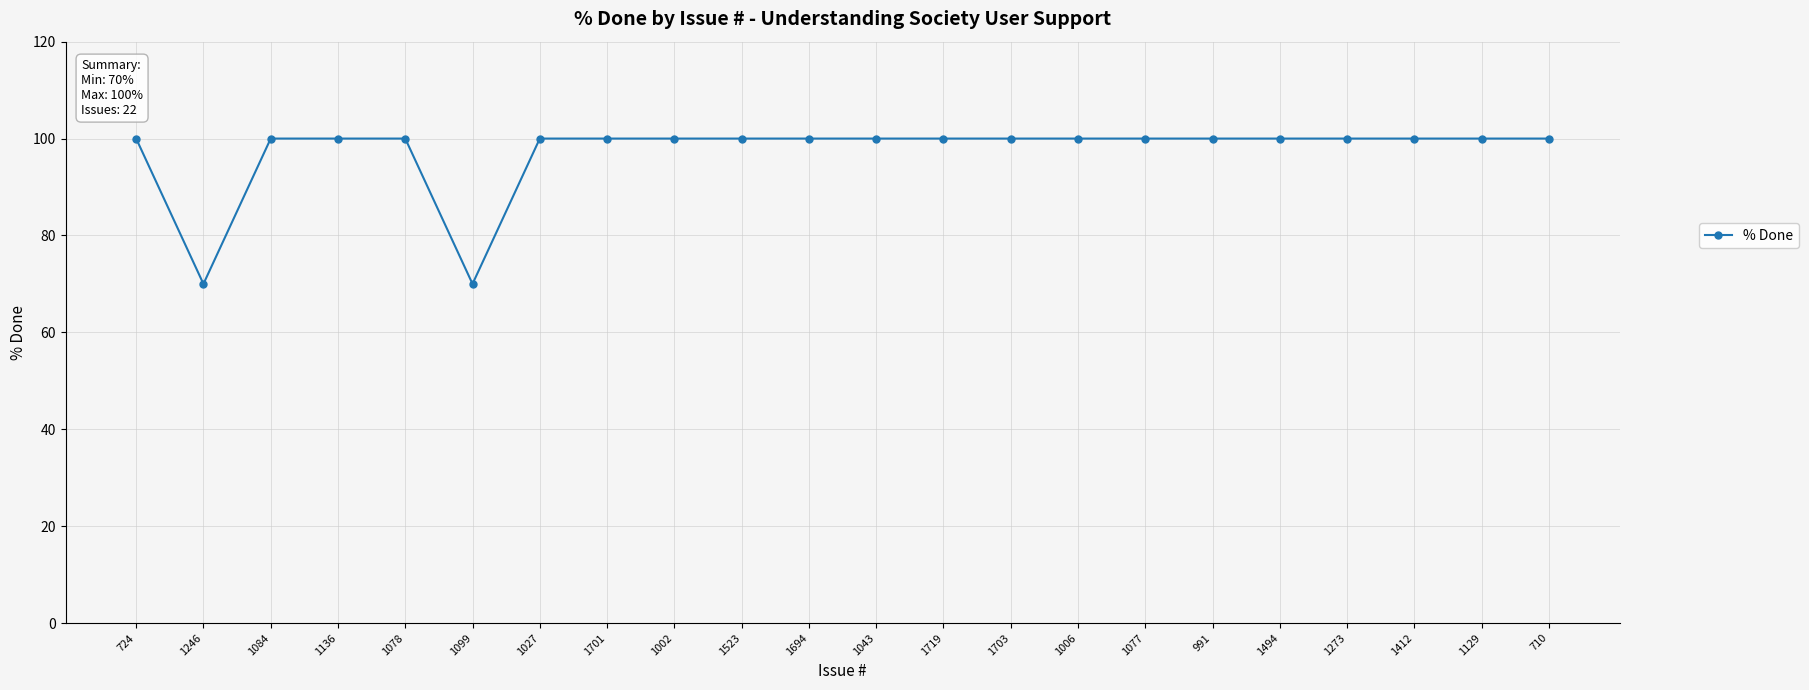

What is the difference between the second highest and minimum values?

30